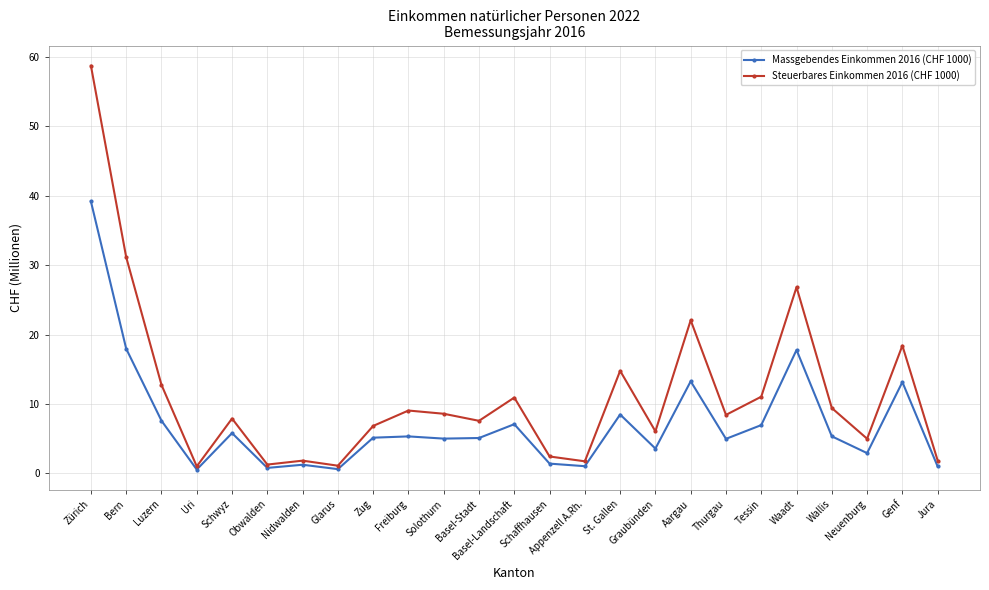

Is this an area chart (filled region under the line)?

No